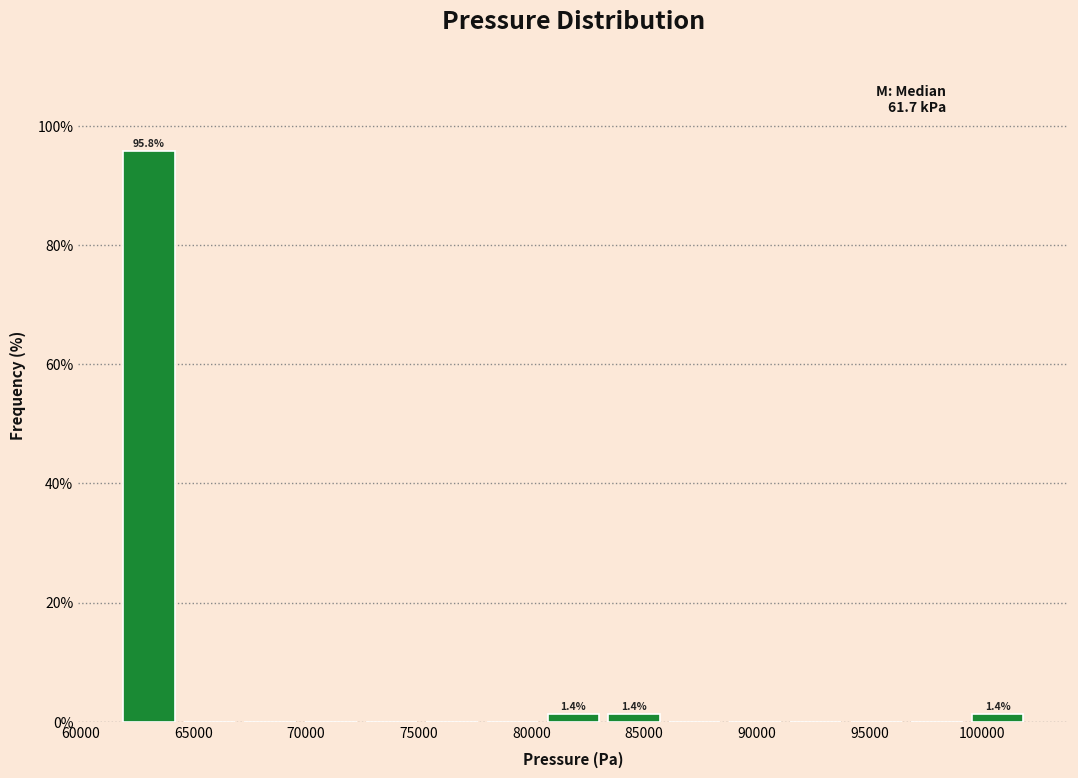

Over which range of the x-axis is the bar tallest?

61500 to 64500